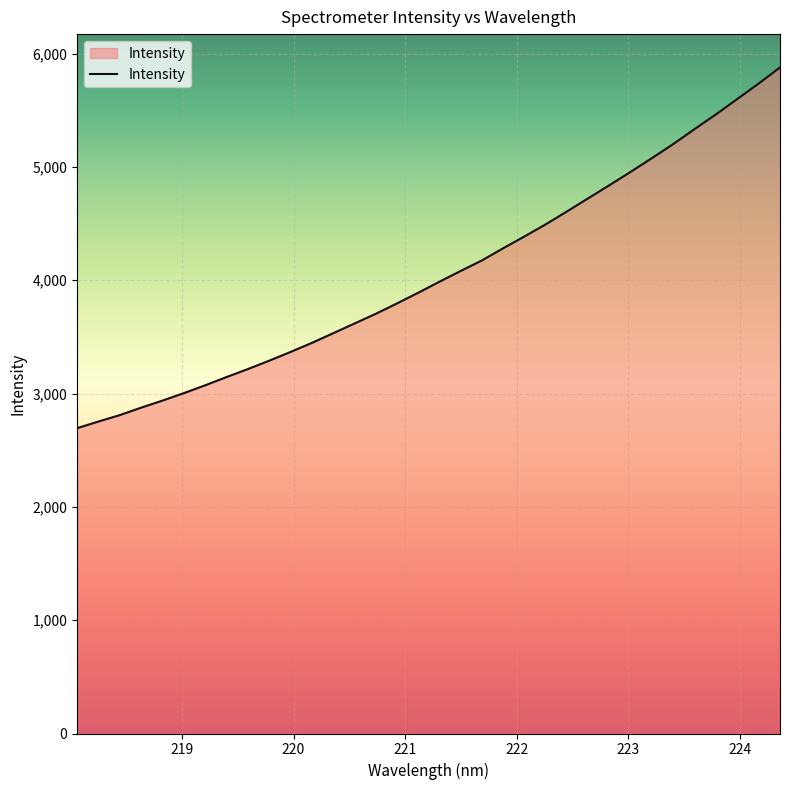

What is the maximum value shown in the chart?

5878.5